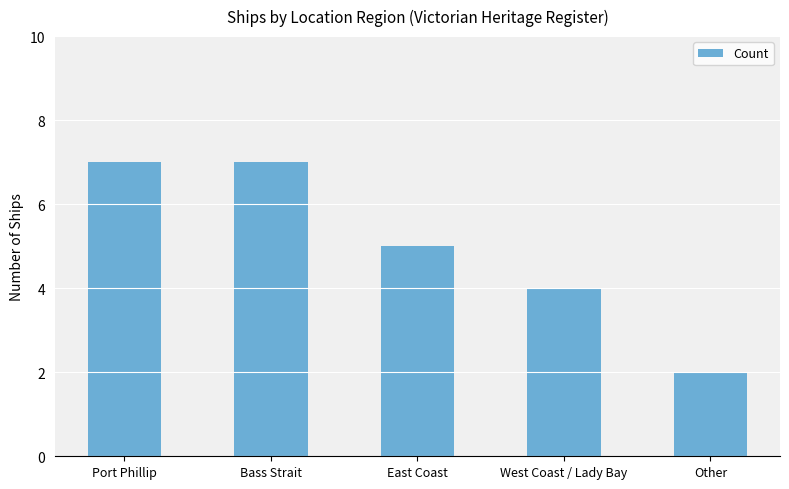

Reading left to right, list all the values displayed in this chart.

7	7	5	4	2